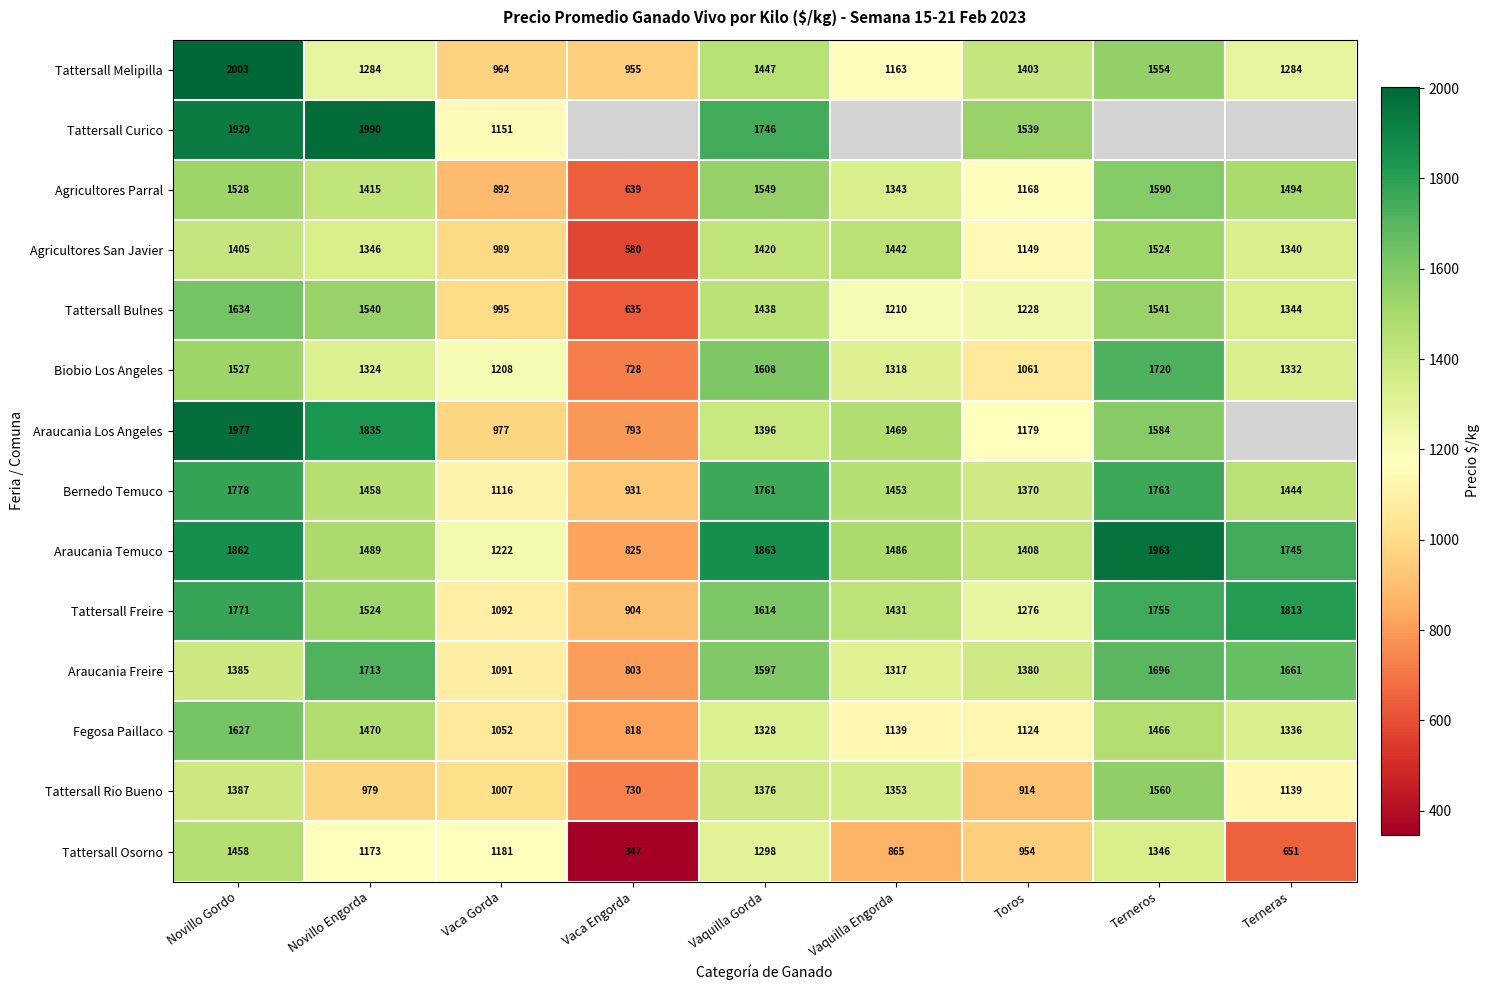

Rank the series at Novillo Gordo from highest to lowest value.

Tattersall Melipilla, Araucania Los Angeles, Tattersall Curico, Araucania Temuco, Bernedo Temuco, Tattersall Freire, Tattersall Bulnes, Fegosa Paillaco, Agricultores Parral, Biobio Los Angeles, Tattersall Osorno, Agricultores San Javier, Tattersall Rio Bueno, Araucania Freire